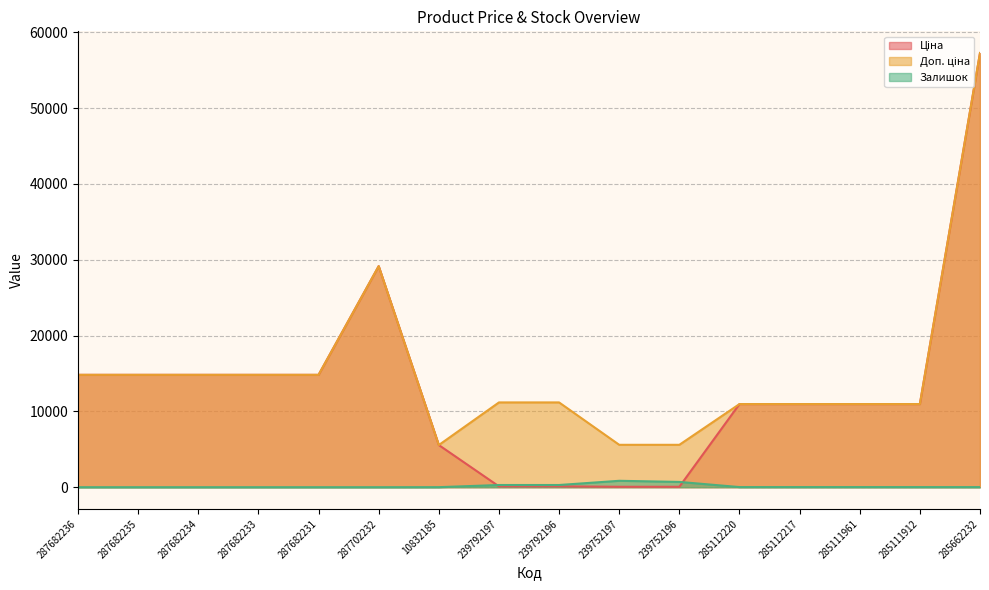

What is the difference between the Ціна values at 285662232 and 239752197?

57202.1